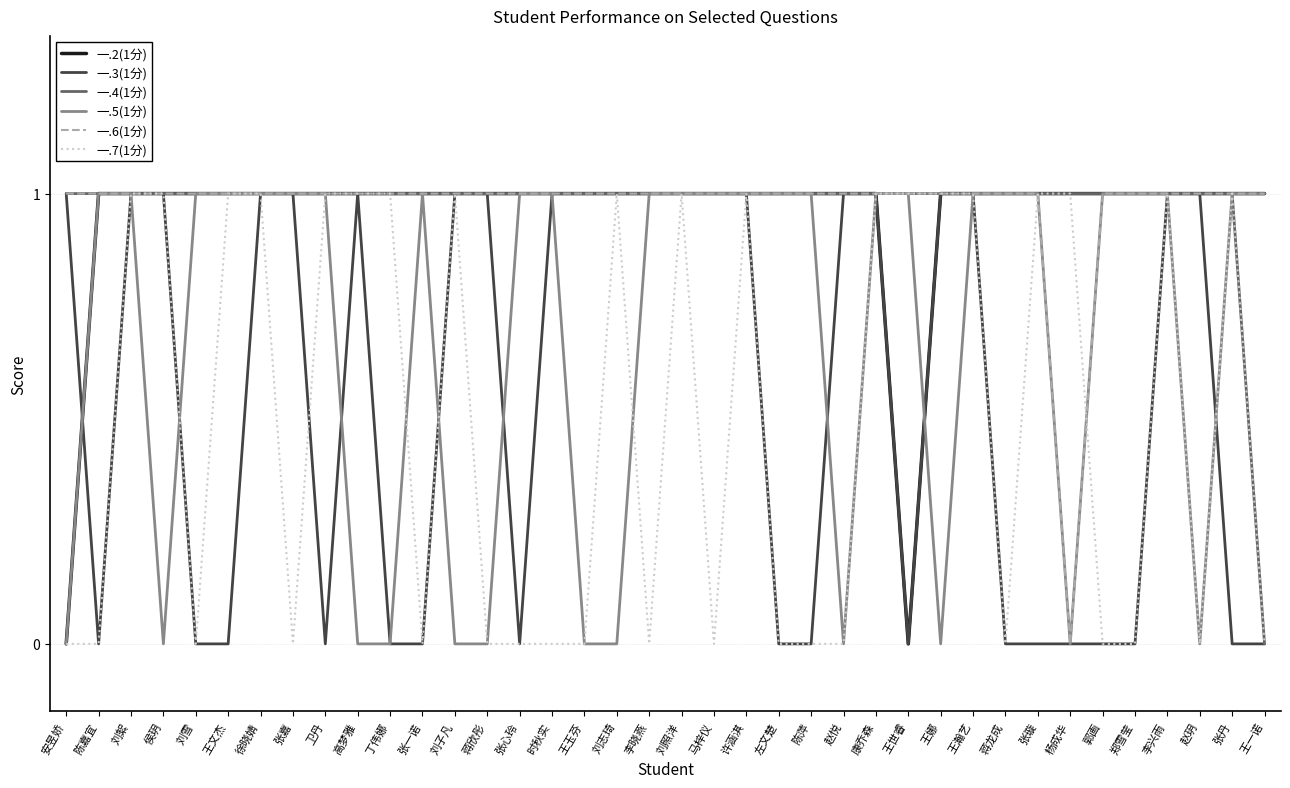

What is the total value across all series at 刘絮?

6